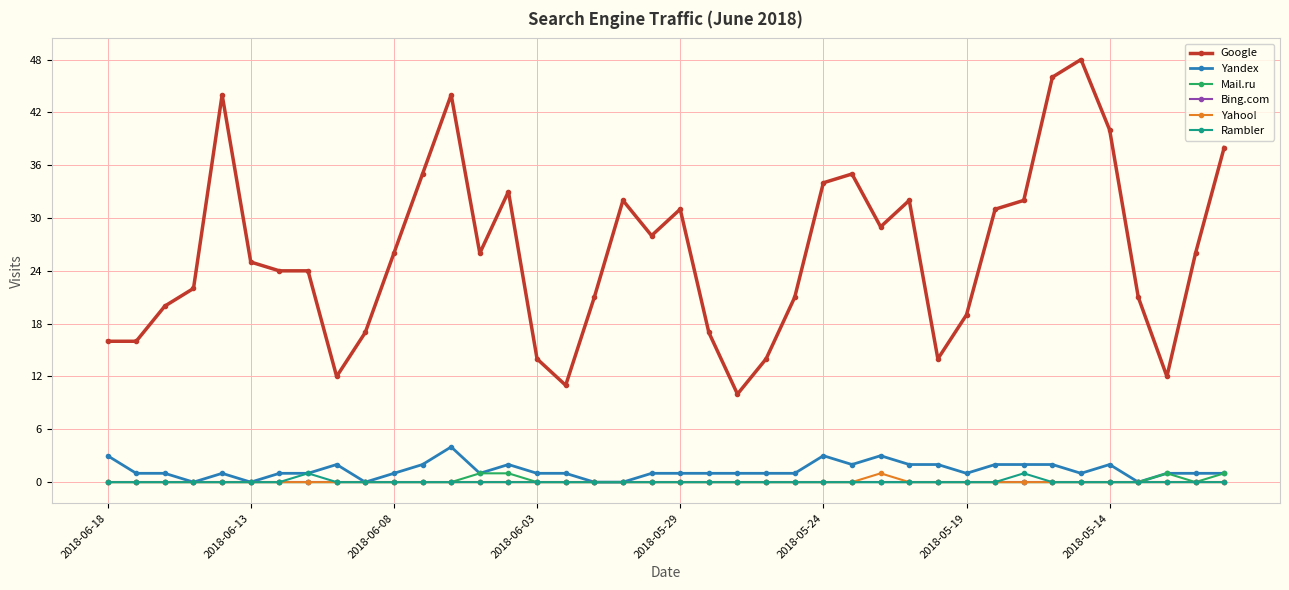

At how many categories does at least one series exceed 42?

4